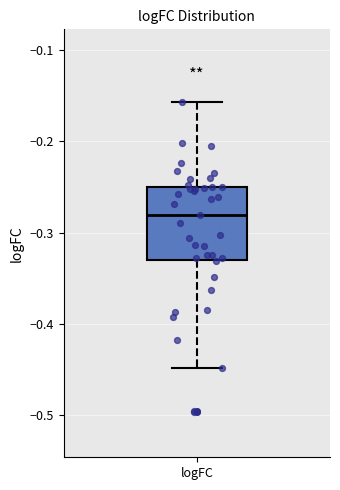

Read this box plot against the y-axis: the position of the median line, the range covered by the box, and the ends of both whiskers. The values are not printed on the chart, so give them approximately, as read against the axis.

median -0.28, box -0.33 to -0.25, whiskers -0.45 to -0.16